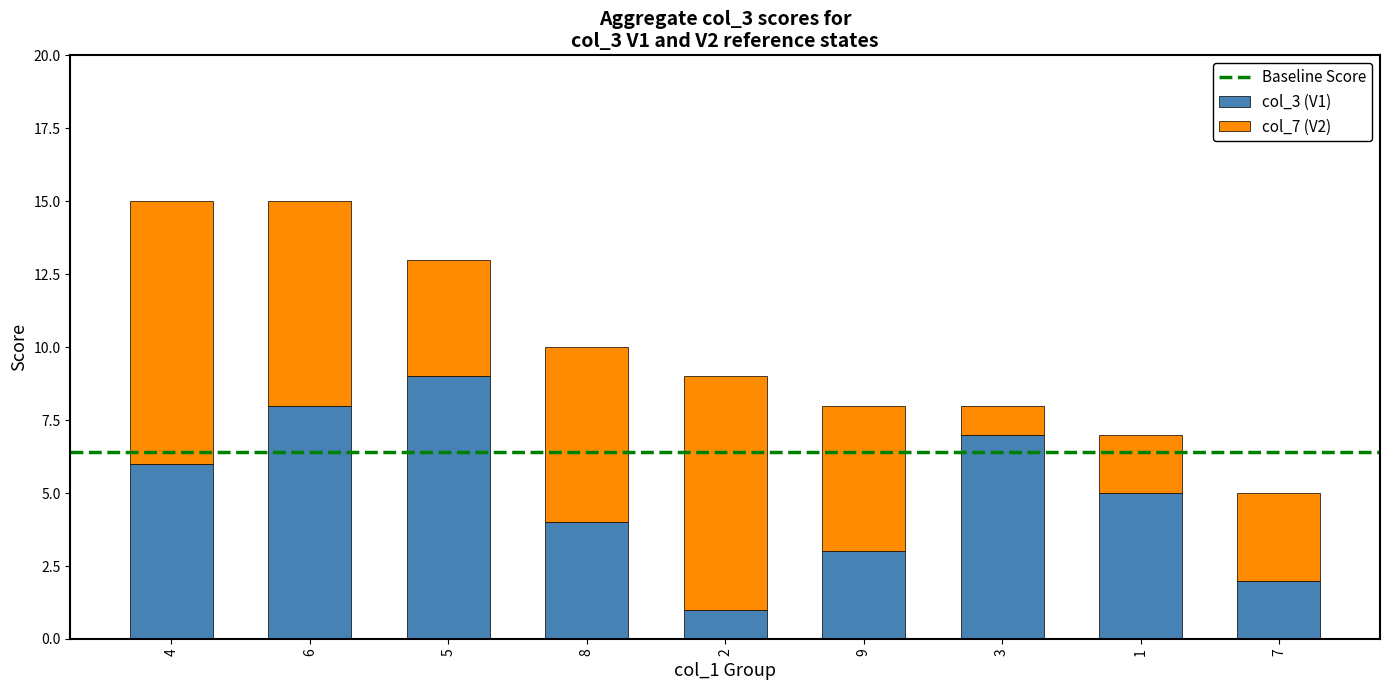

True or false: col_3 (V1) has a value of 2 at 1.

False